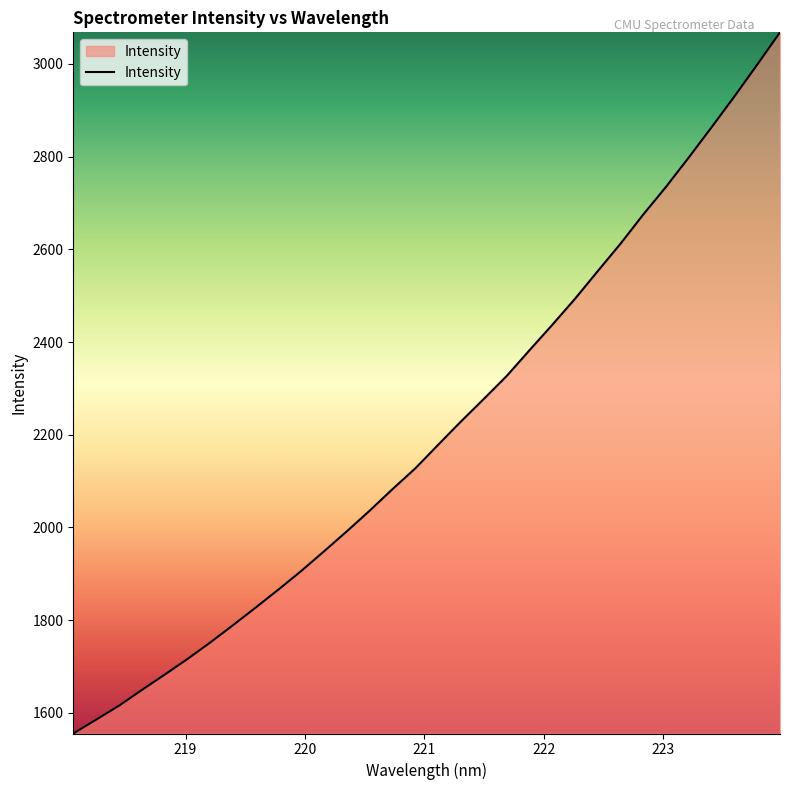

What is the greatest value displayed?

3068.2